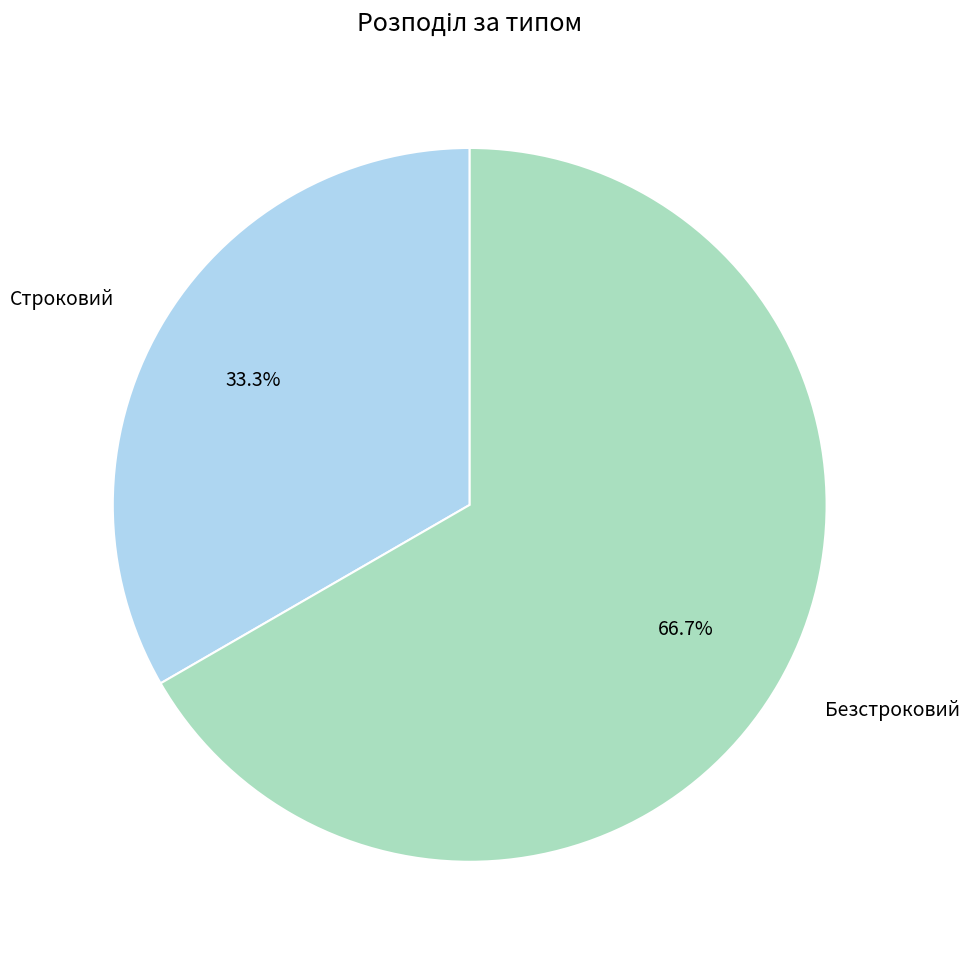

Approximately how many times larger is the value at Строковий compared to Безстроковий?

0.5